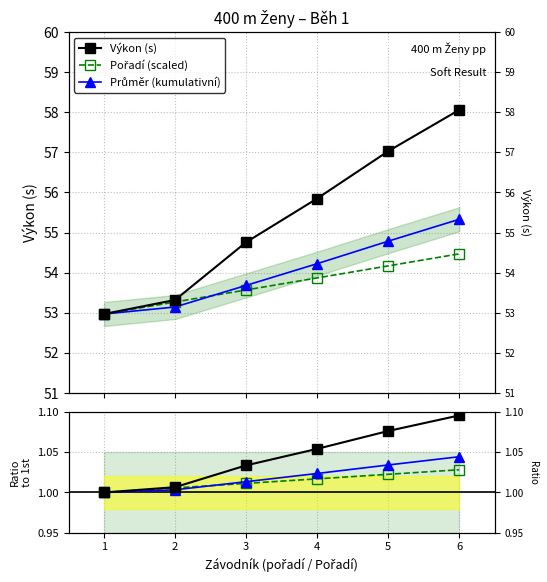

How many values in the Průměr ratio series exceed 1?

5